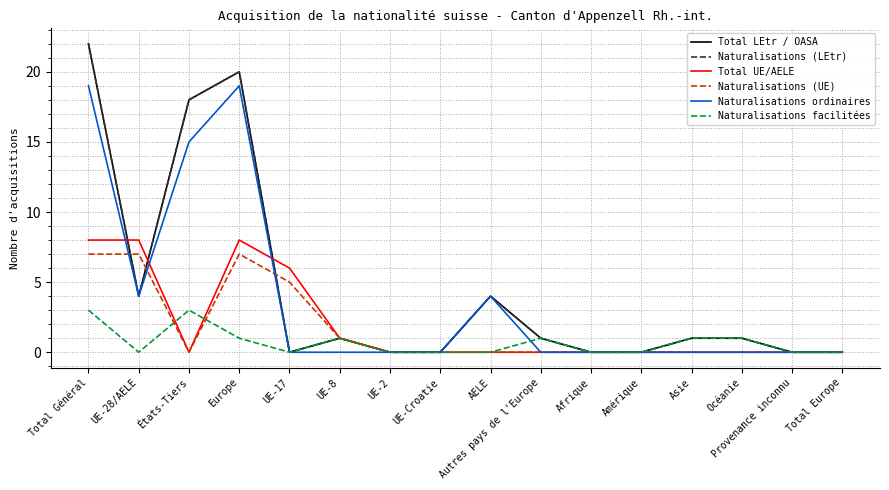

Rank the series at UE-2 from highest to lowest value.

Total LEtr / OASA, Naturalisations (LEtr), Total UE/AELE, Naturalisations (UE), Naturalisations ordinaires, Naturalisations facilitées